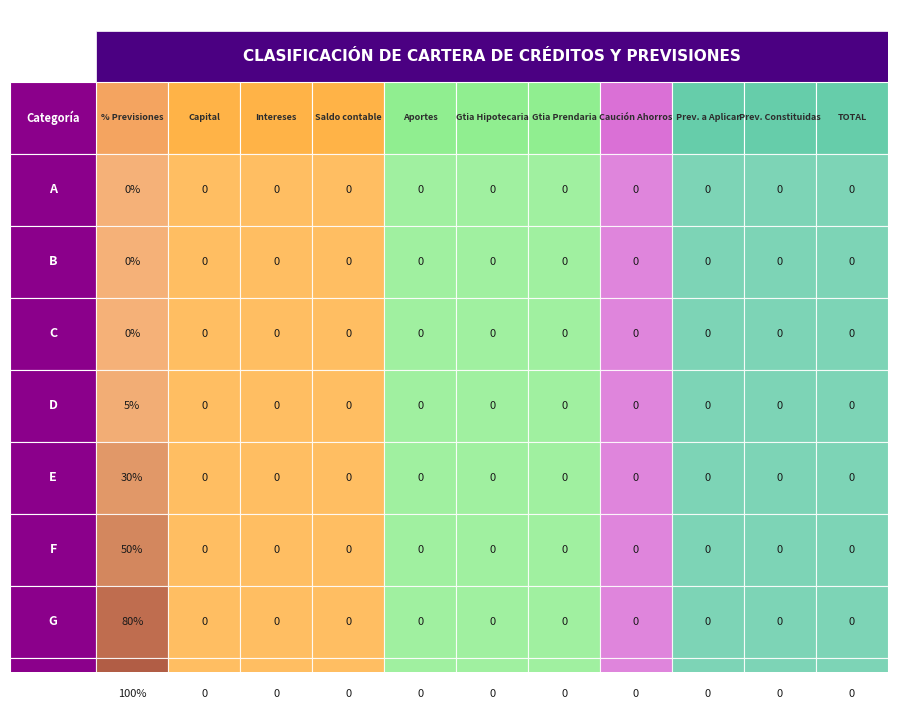

Reading right to left, transcribe all the data shown in this chart.

A: 10=0	9=0	8=0	7=0	6=0	5=0	4=0	3=0	2=0	1=0	0=0
B: 10=0	9=0	8=0	7=0	6=0	5=0	4=0	3=0	2=0	1=0	0=0
C: 10=0	9=0	8=0	7=0	6=0	5=0	4=0	3=0	2=0	1=0	0=0
D: 10=0	9=0	8=0	7=0	6=0	5=0	4=0	3=0	2=0	1=0	0=5
E: 10=0	9=0	8=0	7=0	6=0	5=0	4=0	3=0	2=0	1=0	0=30
F: 10=0	9=0	8=0	7=0	6=0	5=0	4=0	3=0	2=0	1=0	0=50
G: 10=0	9=0	8=0	7=0	6=0	5=0	4=0	3=0	2=0	1=0	0=80
H: 10=0	9=0	8=0	7=0	6=0	5=0	4=0	3=0	2=0	1=0	0=100